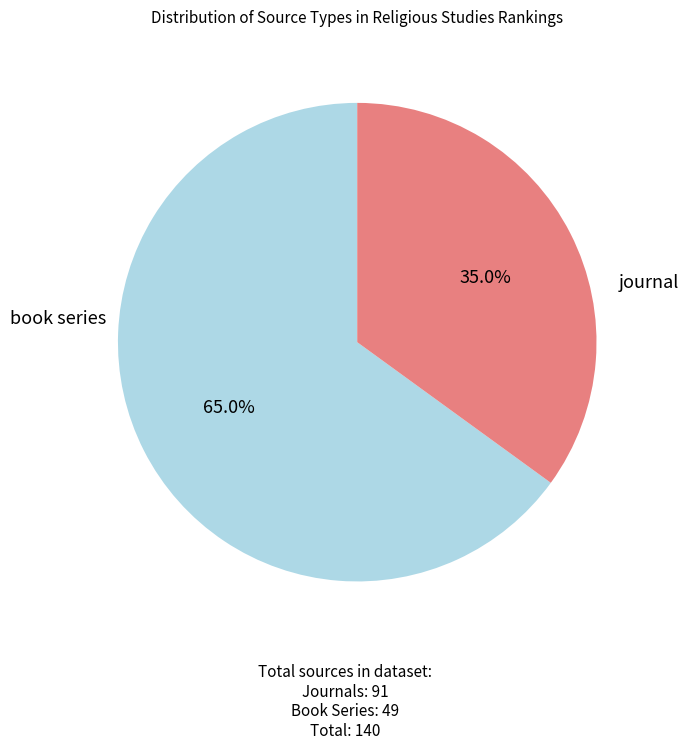

Count the number of slices in the pie.

2